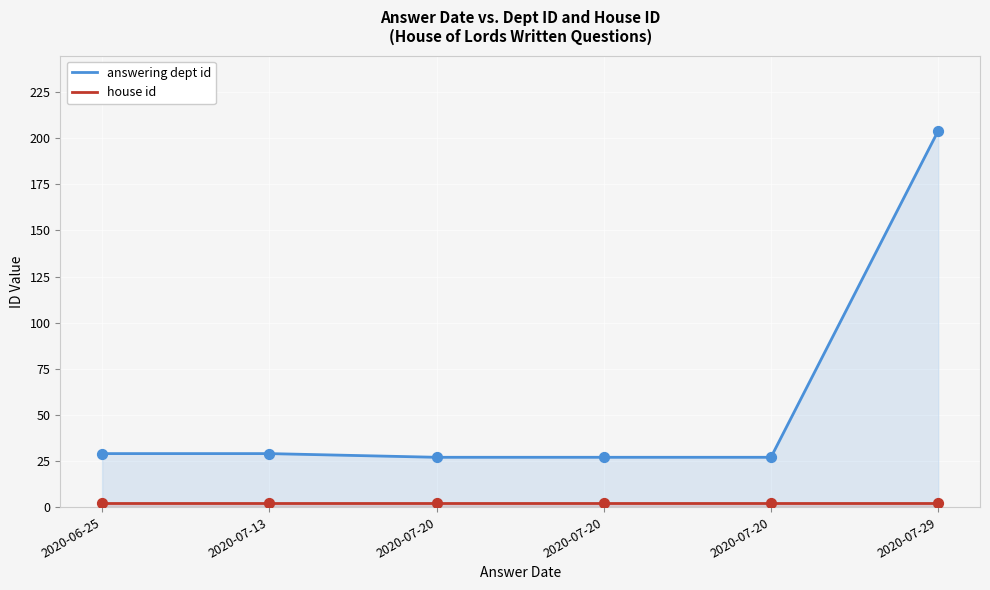

Which series contains the highest Y value?

answering dept id